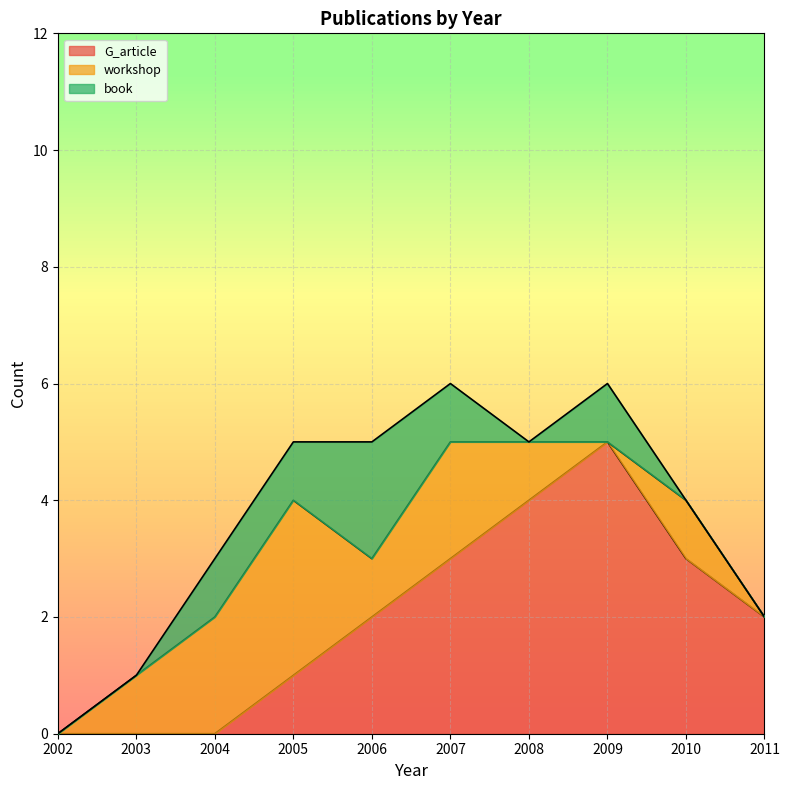

Reading right to left, list all the values displayed in this chart.

G_article: 2011=2	2010=3	2009=5	2008=4	2007=3	2006=2	2005=1	2004=0	2003=0	2002=0
workshop: 2011=0	2010=1	2009=0	2008=1	2007=2	2006=1	2005=3	2004=2	2003=1	2002=0
book: 2011=0	2010=0	2009=1	2008=0	2007=1	2006=2	2005=1	2004=1	2003=0	2002=0